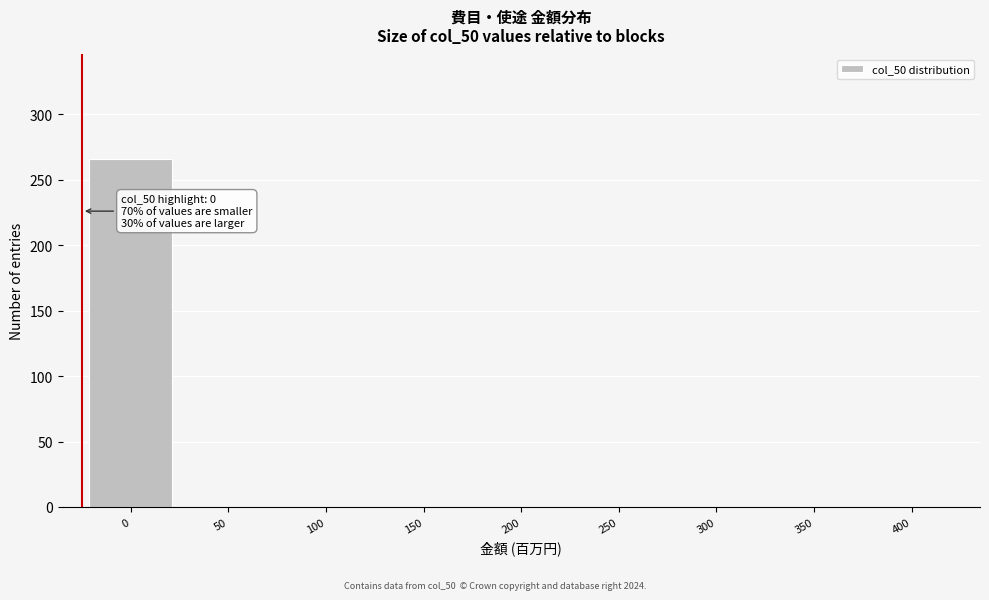

Reading right to left, list all the values displayed in this chart.

400=0	350=0	300=0	250=0	200=0	150=0	100=0	50=0	0=266